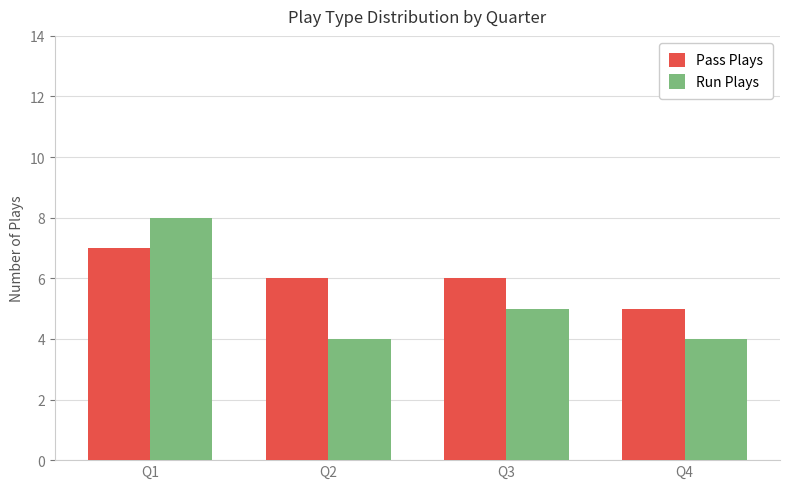

What is the difference between the Pass Plays values at Q4 and Q3?

1